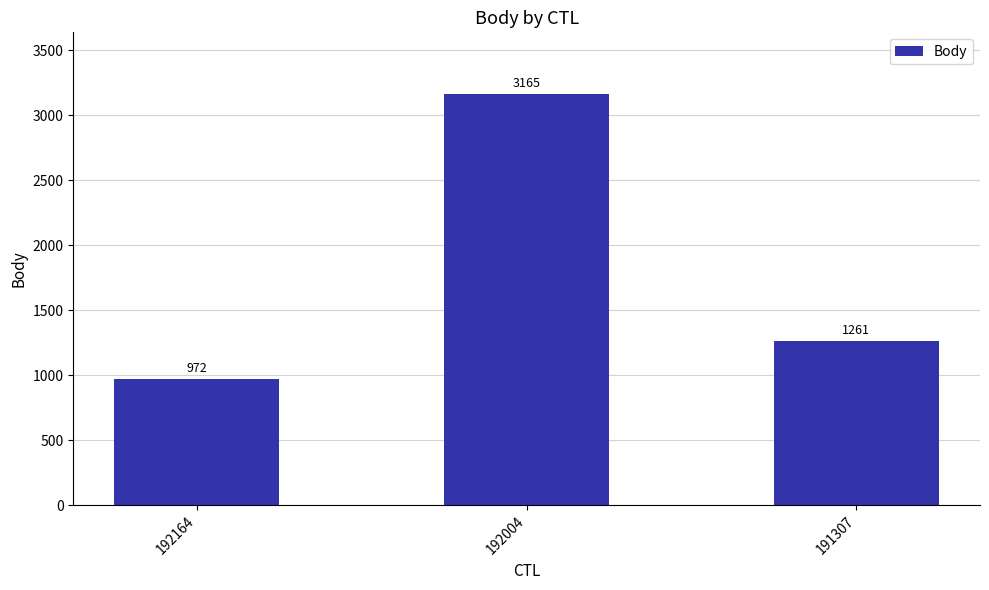

How many data points are less than 1261?

1